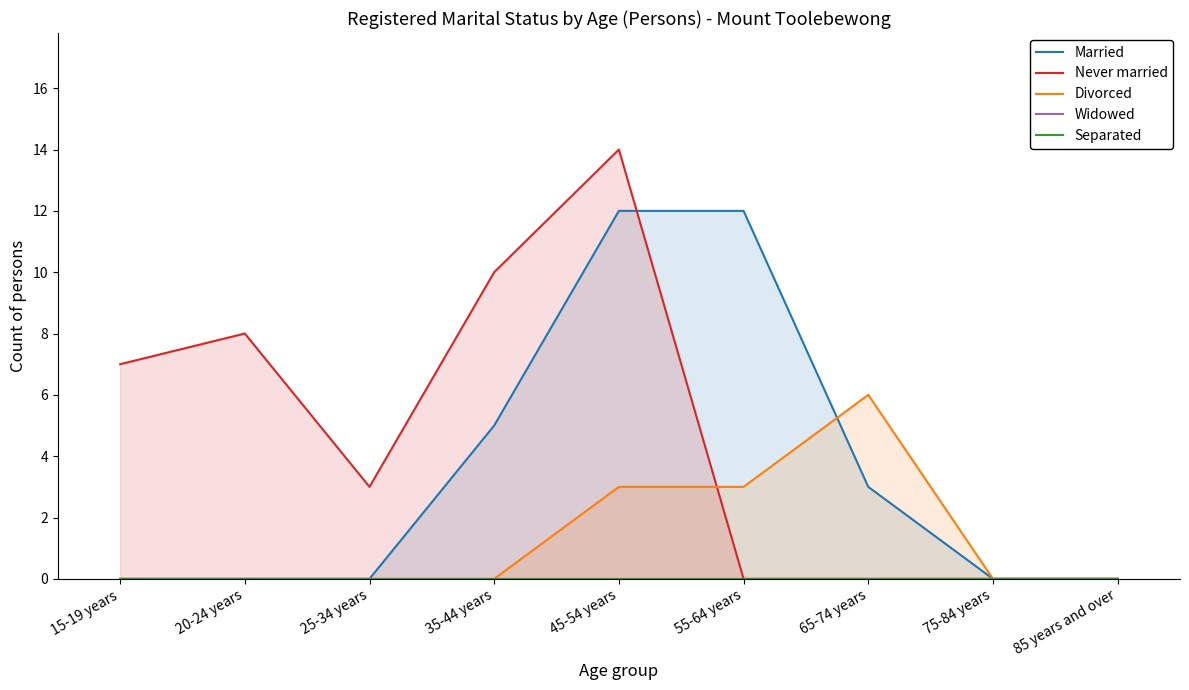

At which label is Married closest to 6?

35-44 years